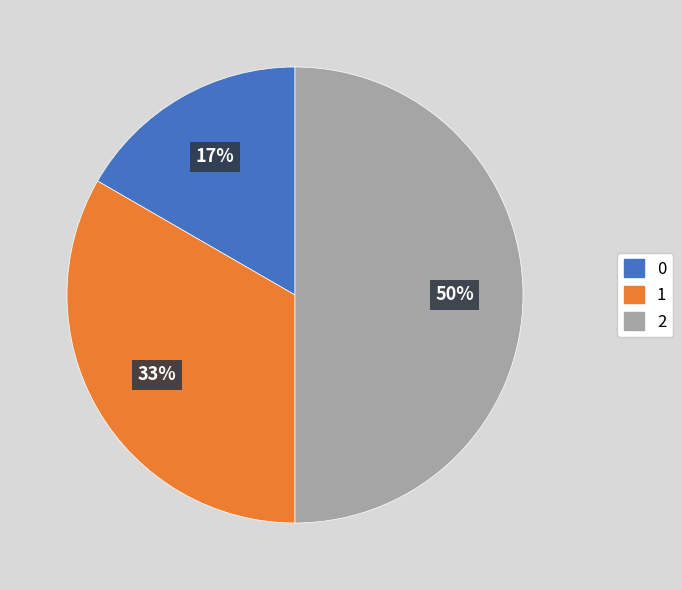

To the nearest percent, what is the difference between the largest and smallest slice percentages?

33%